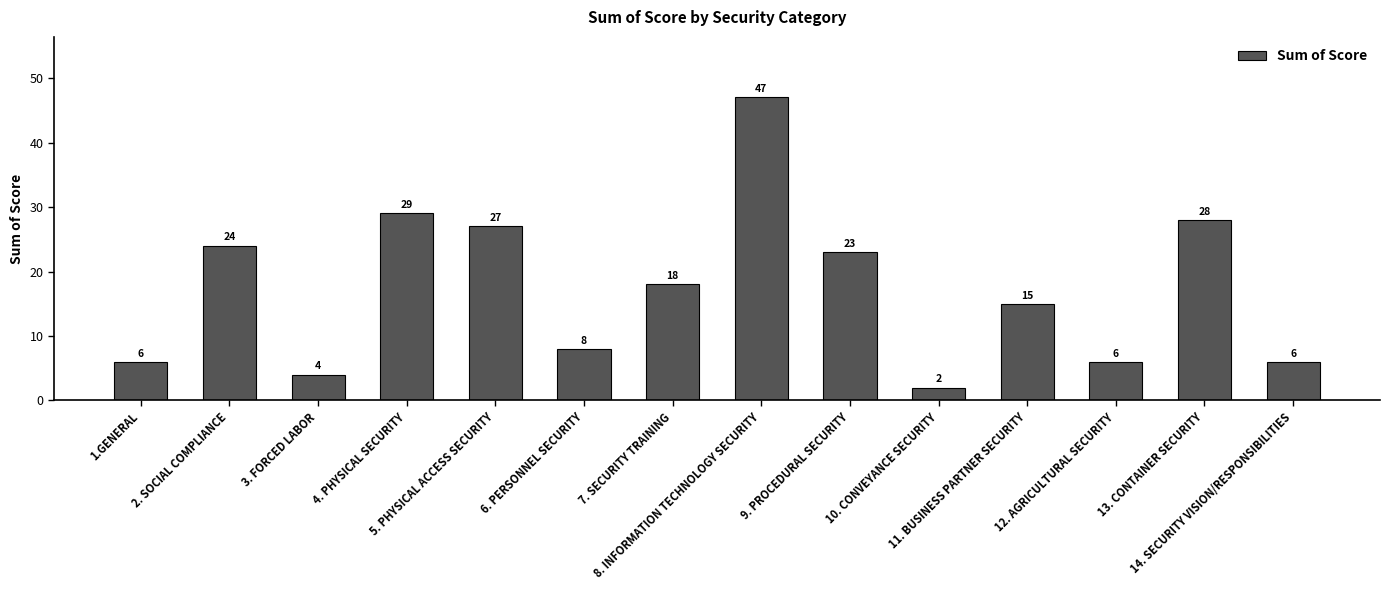

Does the chart contain stacked bars?

No